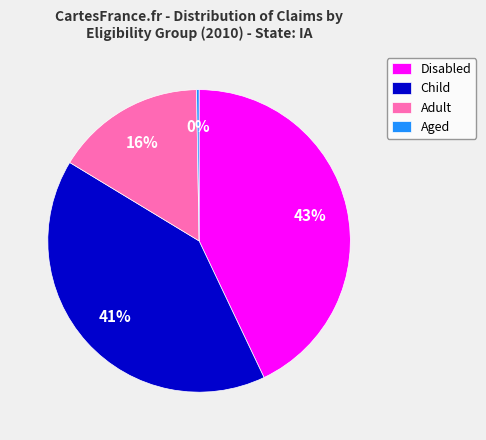

What is the largest slice in the pie chart?

Disabled